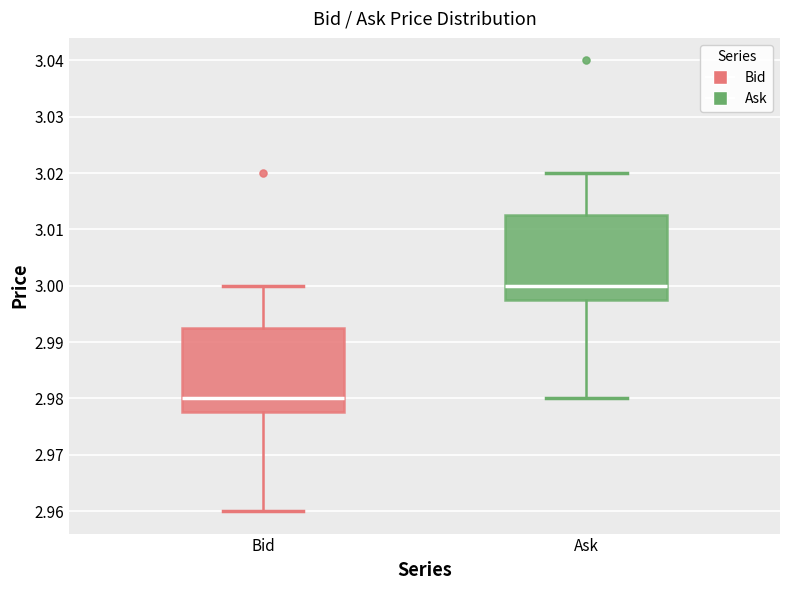

Reading left to right, transcribe this box plot: for each box, give where its median line is, the range the box spans, and where its two whiskers end, as read against the y-axis. The values are not printed on the chart, so give them approximately, as read against the axis.

Bid: median 2.980, box 2.978 to 2.993, whiskers 2.960 to 3.000
Ask: median 3.000, box 2.998 to 3.013, whiskers 2.980 to 3.020